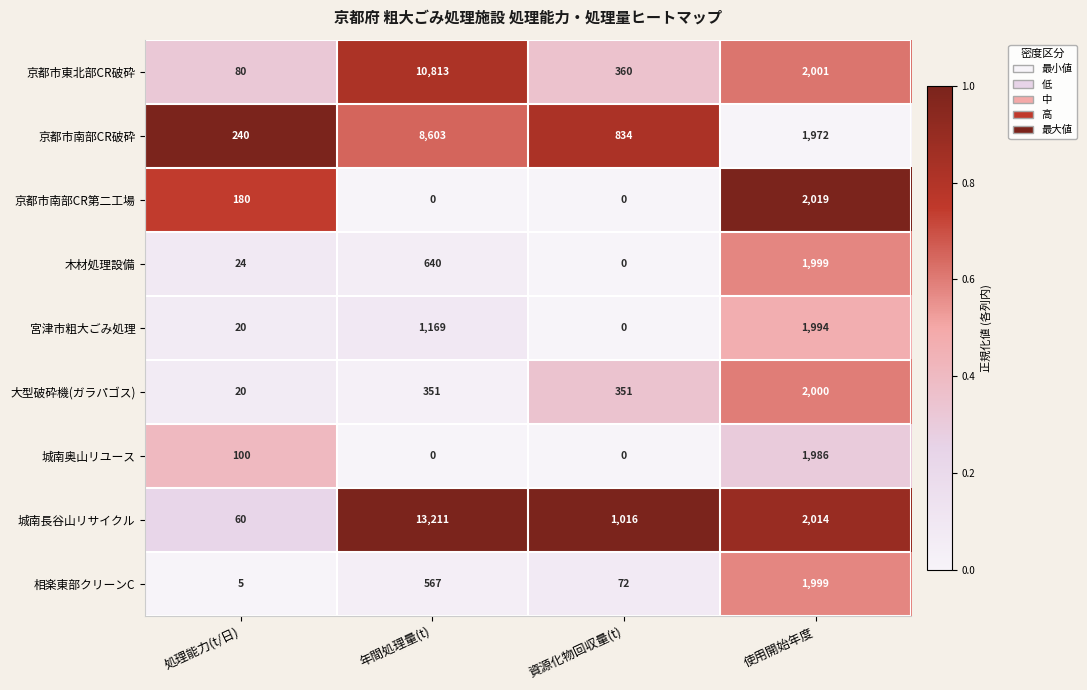

What is the difference between the 城南奥山リユース values at 資源化物回収量(t) and 使用開始年度?

1986